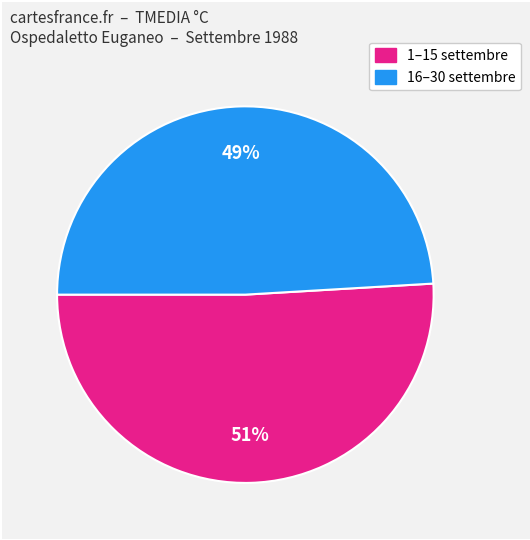

To the nearest percent, what is the average slice percentage?

50%